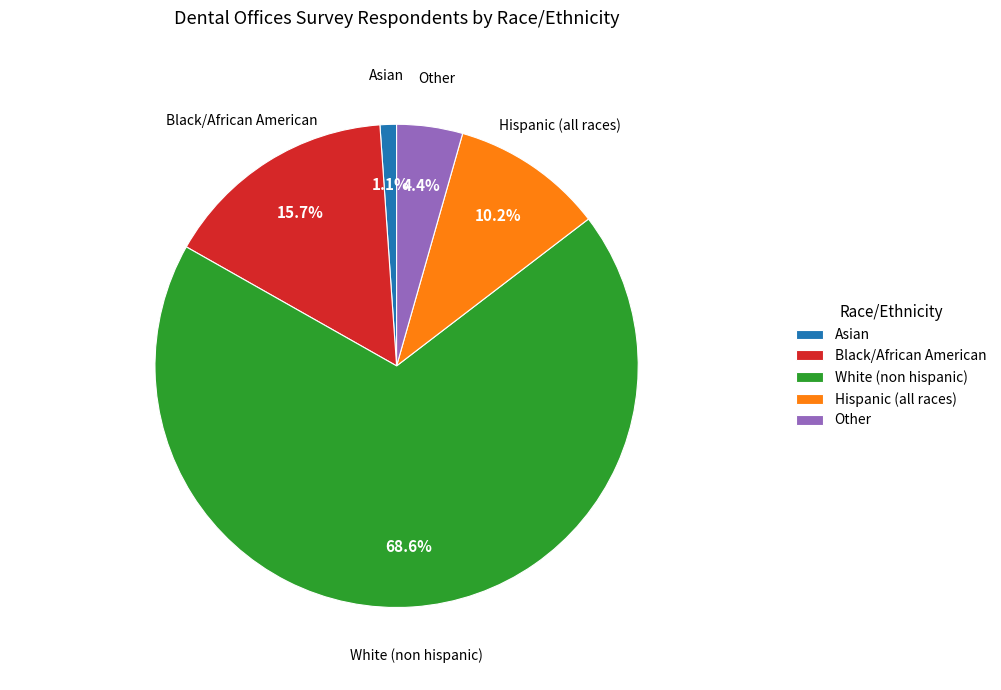

What percentage is the Hispanic (all races) slice, to the nearest percent?

10%